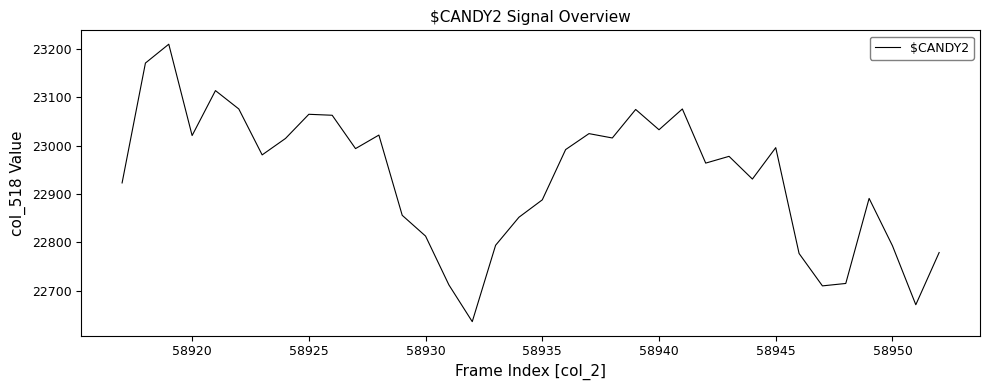

What is the maximum value shown in the chart?

23210